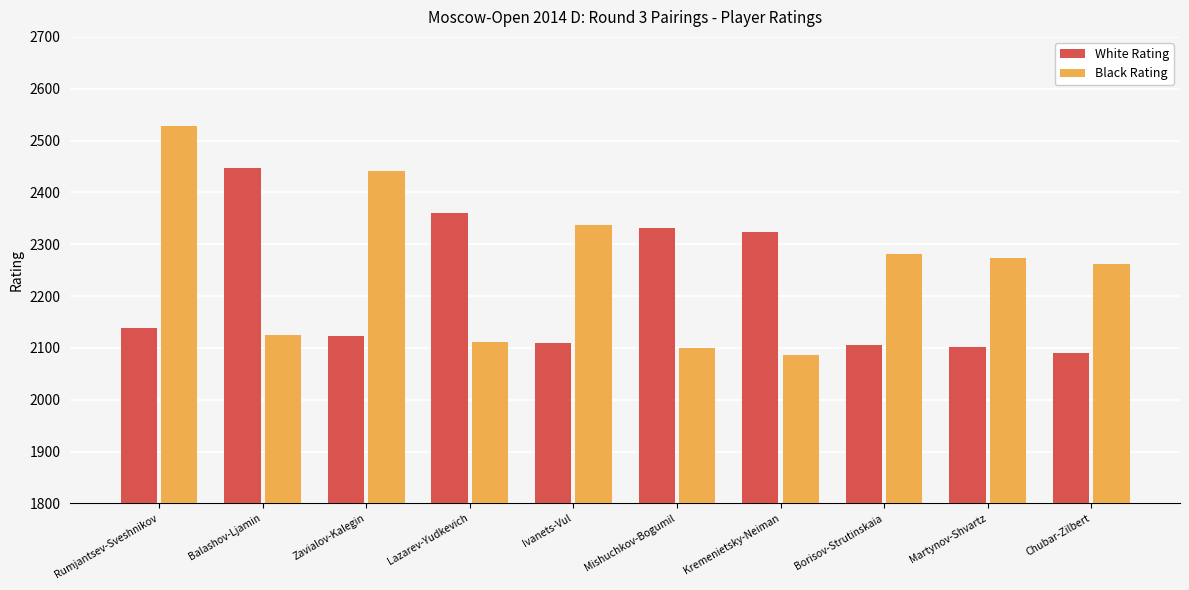

What is the difference between the highest and lowest values at Kremenietsky-Neiman?

236